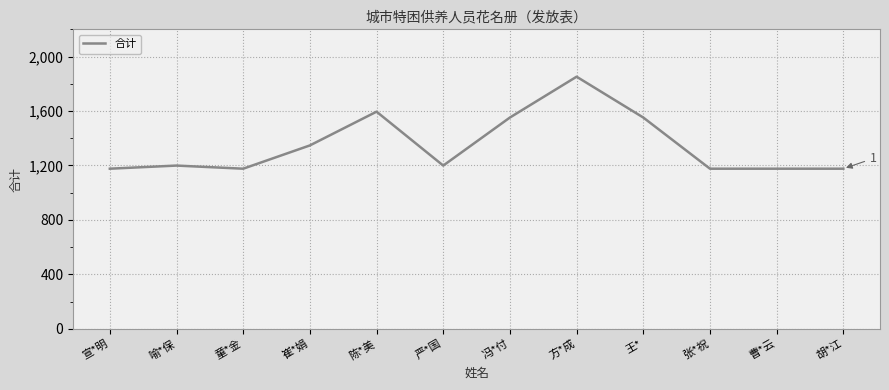

What is the minimum value shown in the chart?

1176